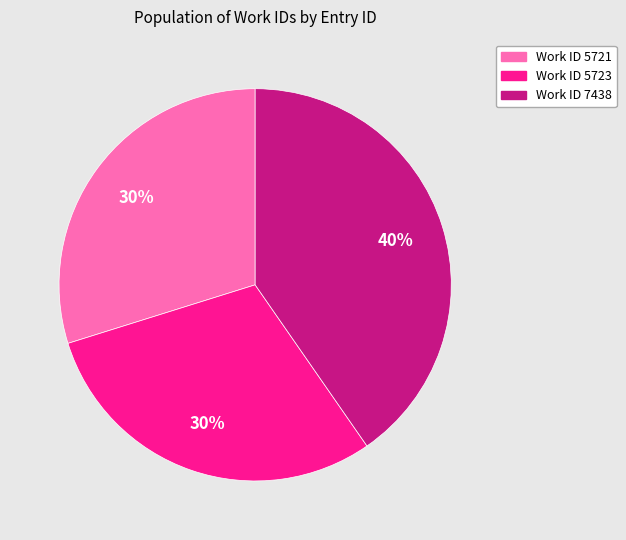

What is the ratio of the value at Work ID 5721 to the value at Work ID 5723?

1.0